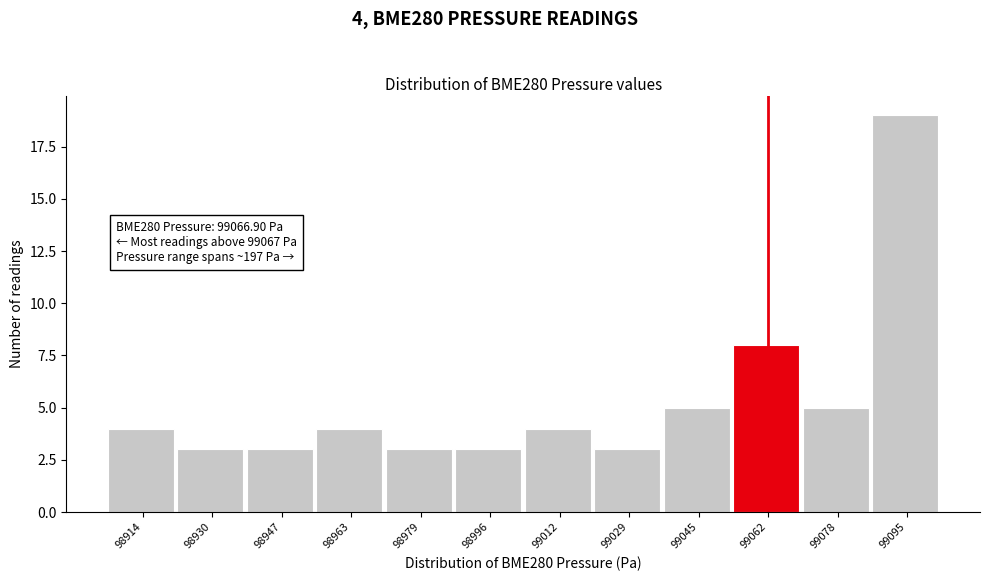

Over which range of the x-axis is the bar tallest?

99086 to 99102